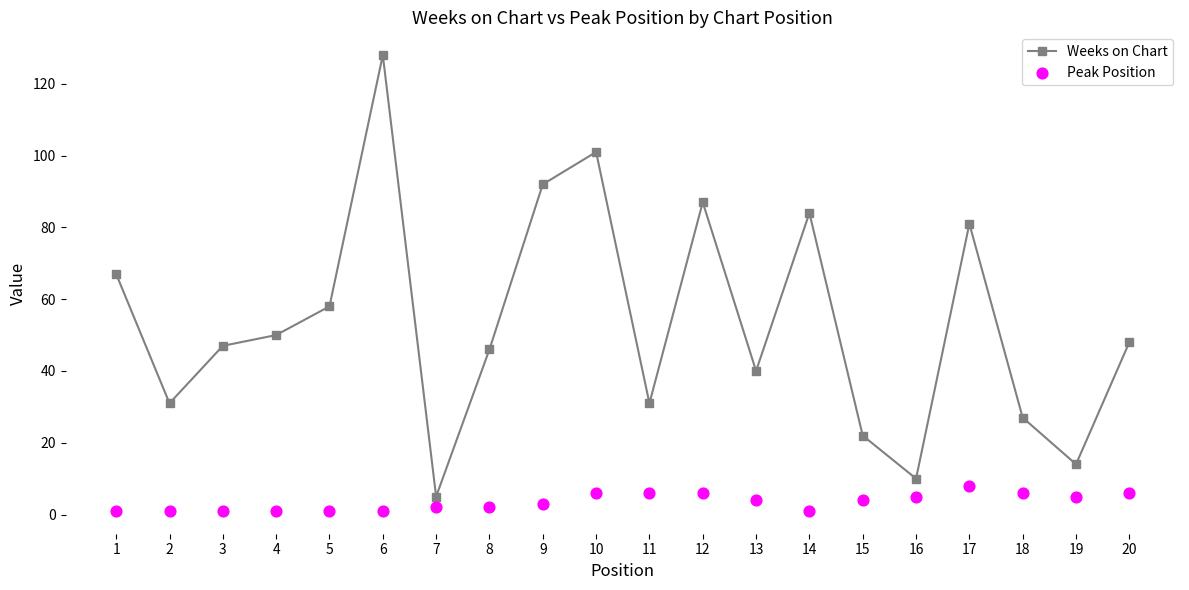

Is the value of Weeks on Chart at 17 greater than the value of Peak Position at 15?

Yes